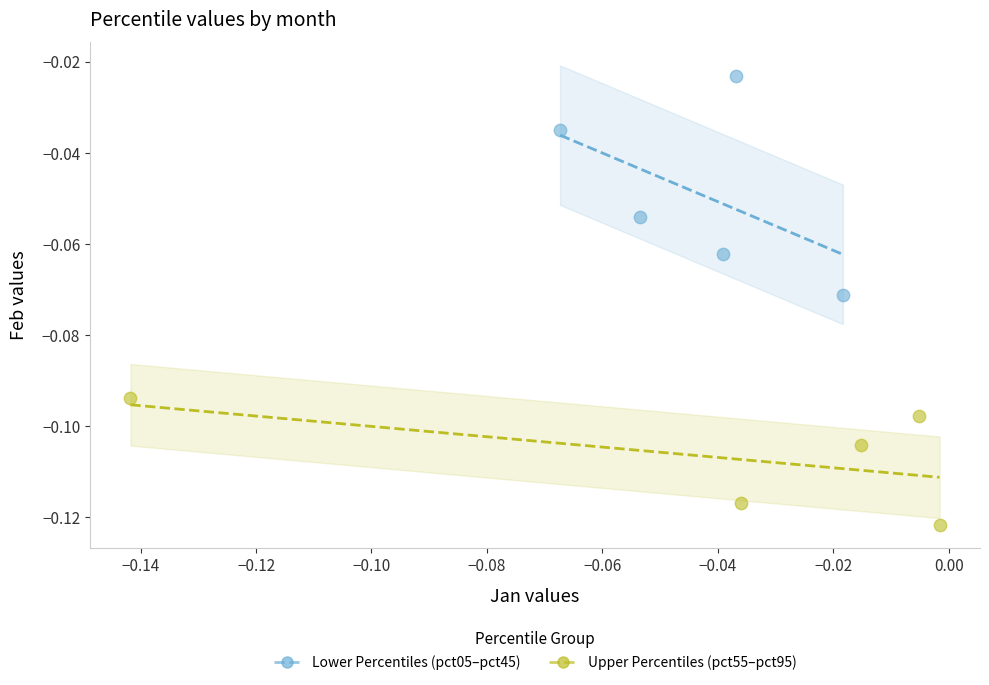

Which series contains the lowest Y value?

Upper Percentiles (pct55–pct95)